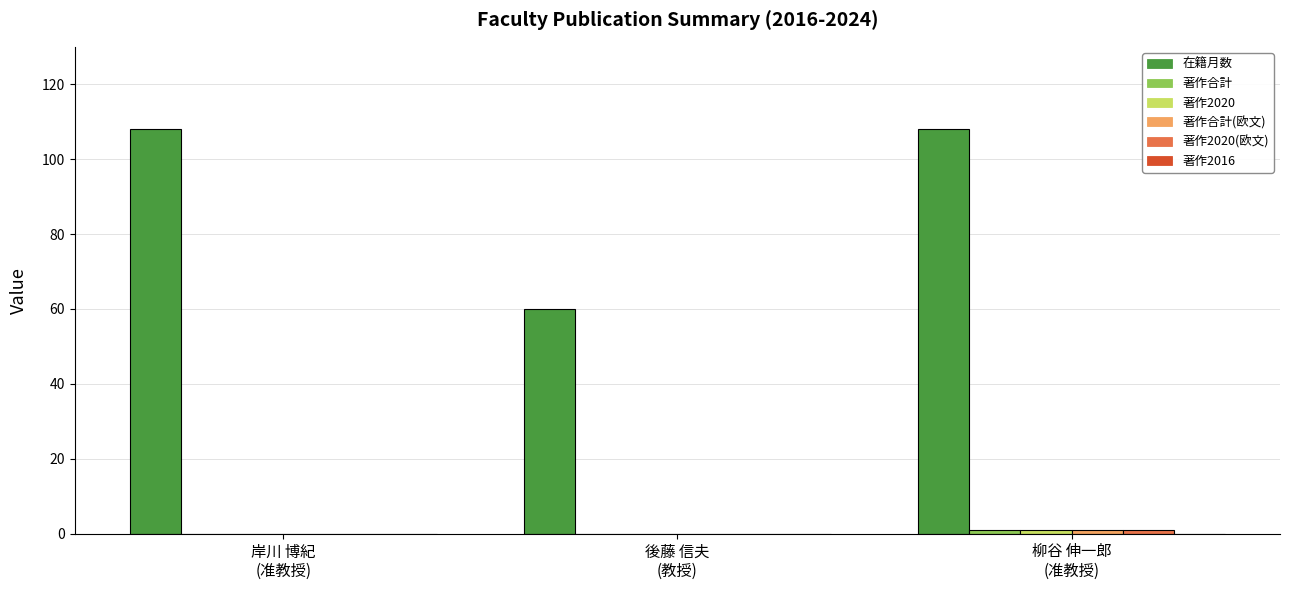

Which series has the largest total across all categories?

在籍月数